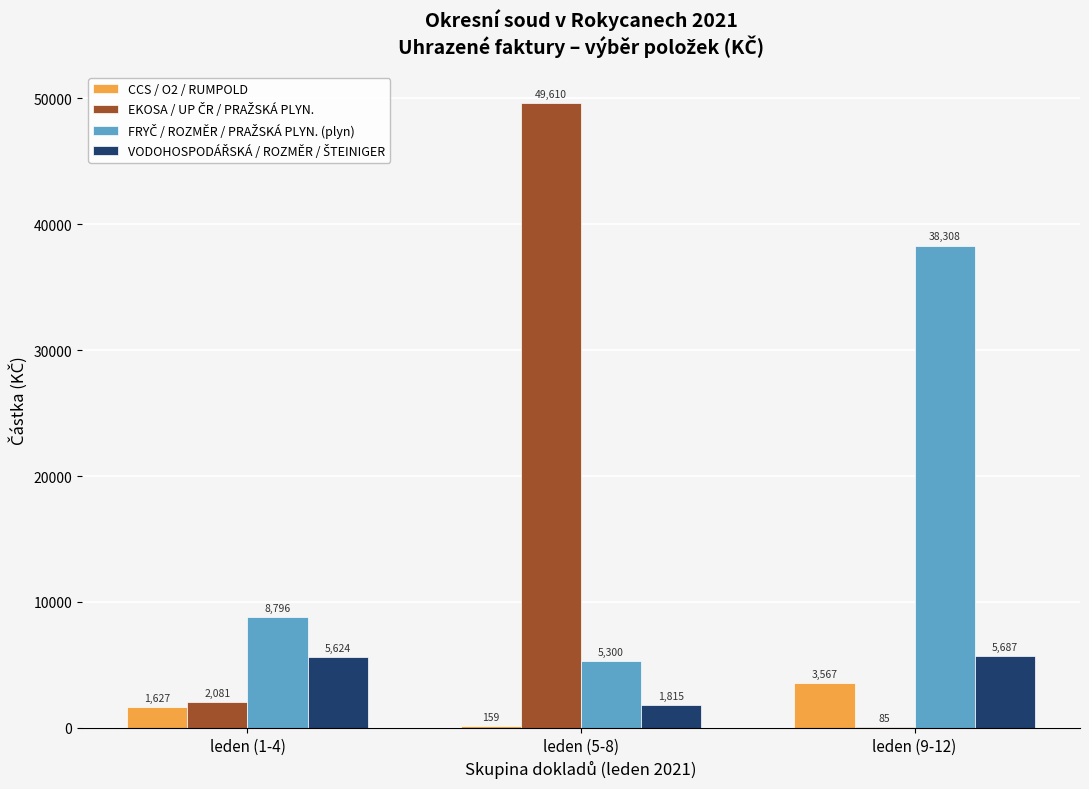

At which category is the sum across all series the highest?

leden (5-8)